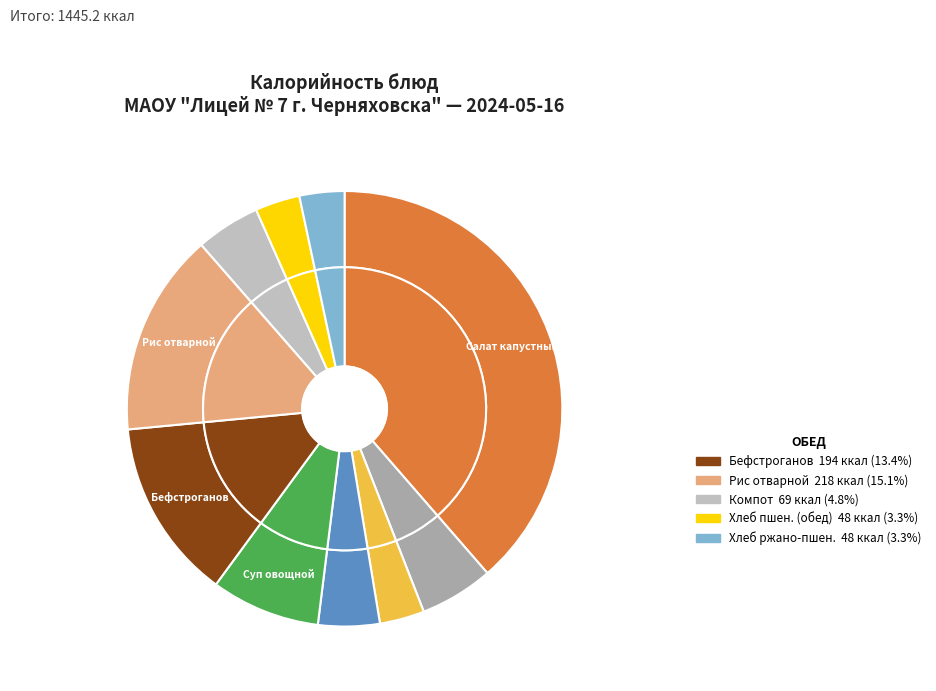

What percentage is the Бефстроганов из куриного филе slice, to the nearest percent?

13%